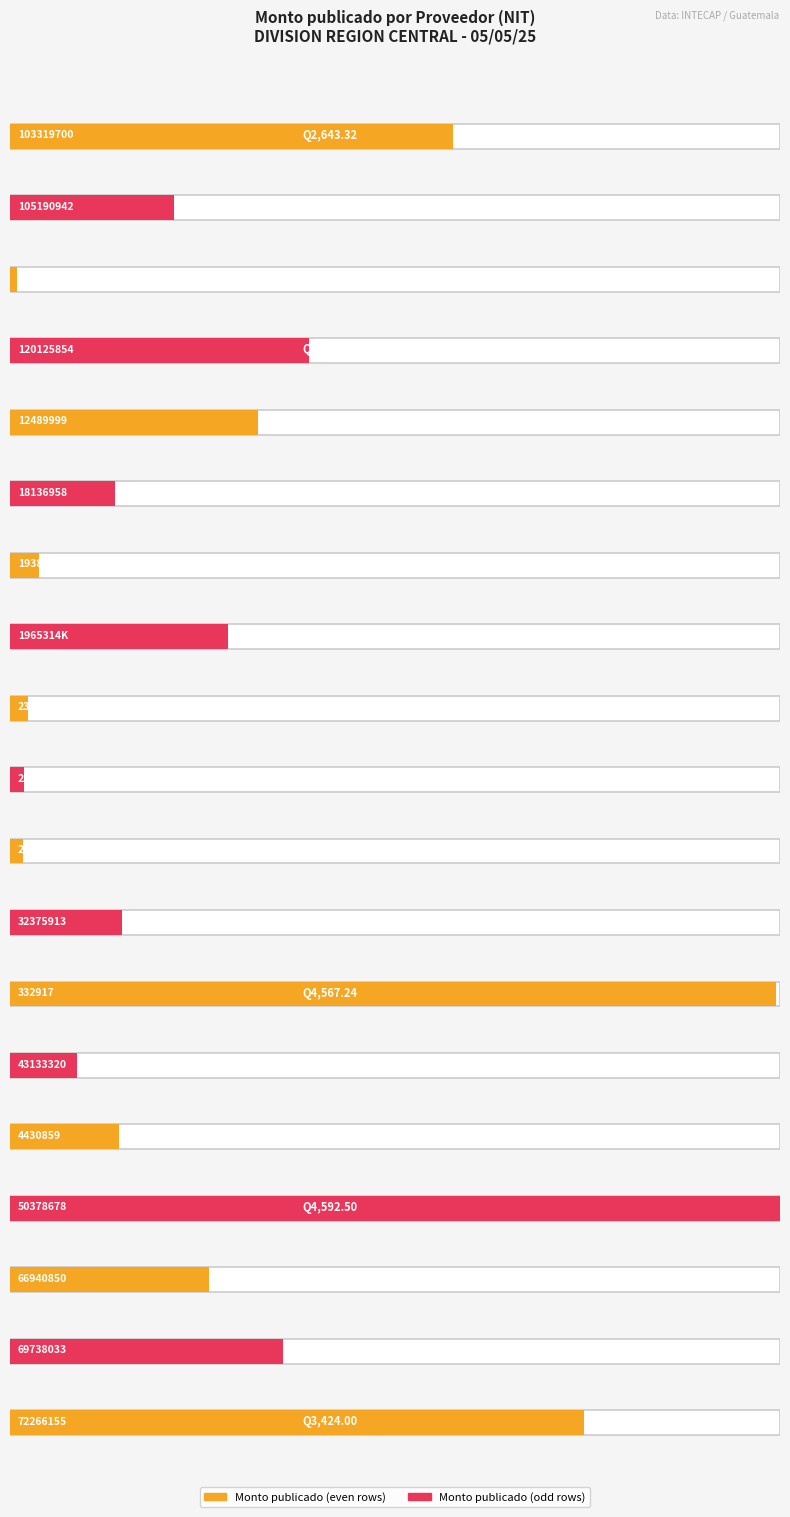

List the labels in order of value, smallest first.

107785935, 28155106, 25262068, 23871156, 19384440, 43133320, 18136958, 4430859, 32375913, 105190942, 66940850, 1965314K, 12489999, 69738033, 120125854, 103319700, 72266155, 332917, 50378678